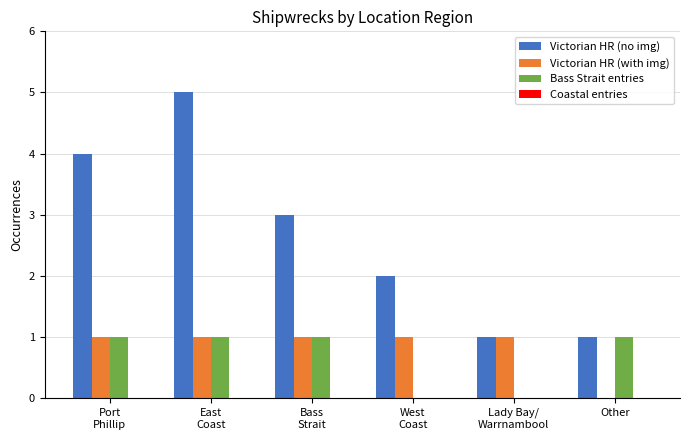

Which series has the largest total across all categories?

Victorian HR (no img)